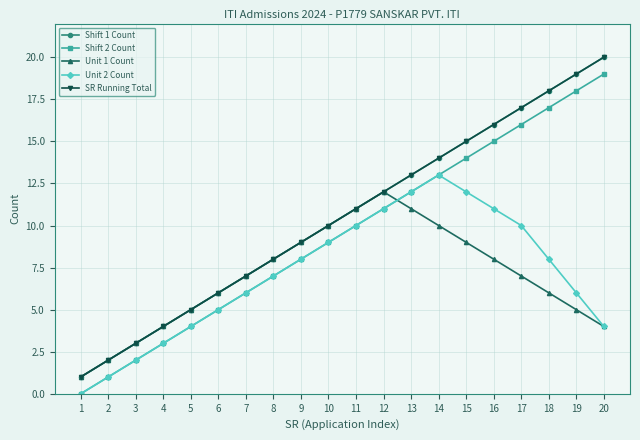

Is this an area chart (filled region under the line)?

No